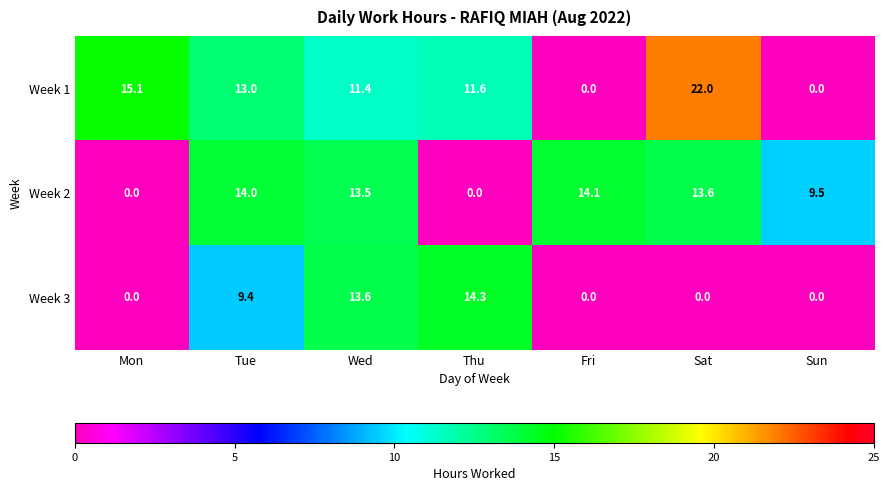

What is the difference between the Week 3 values at Wed and Thu?

0.7